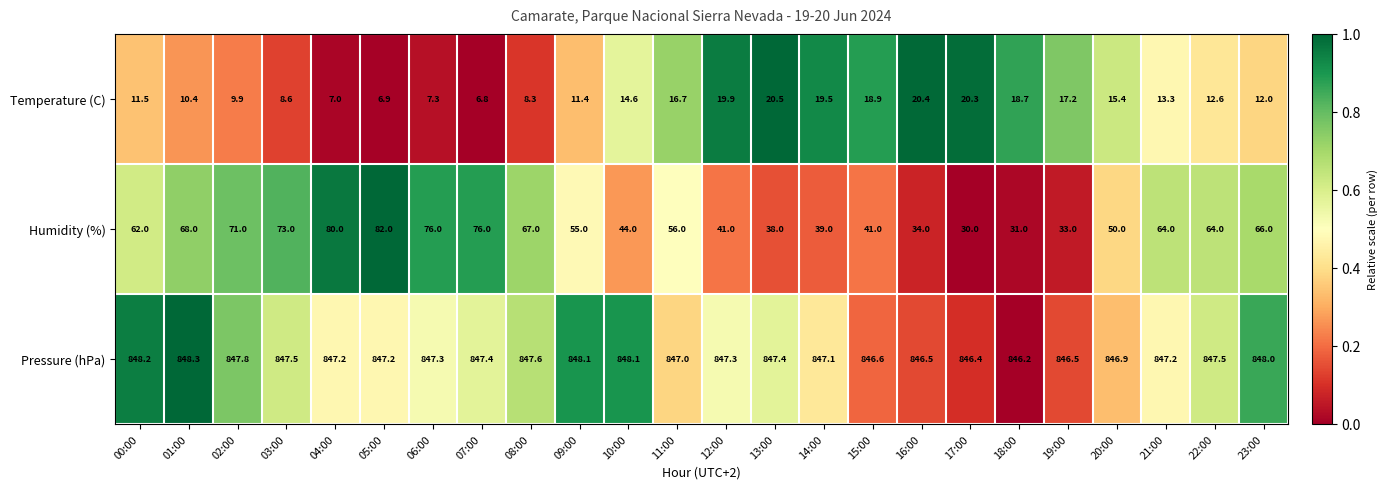

Which series has the largest total across all categories?

Pressure (hPa)